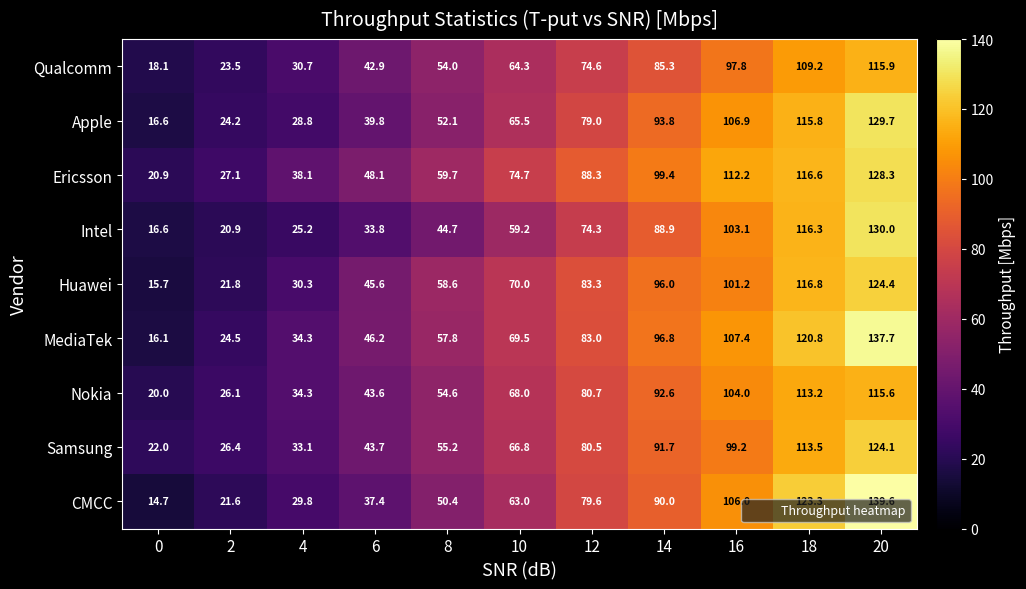

Which series changed the most between 4 and 16?

Apple